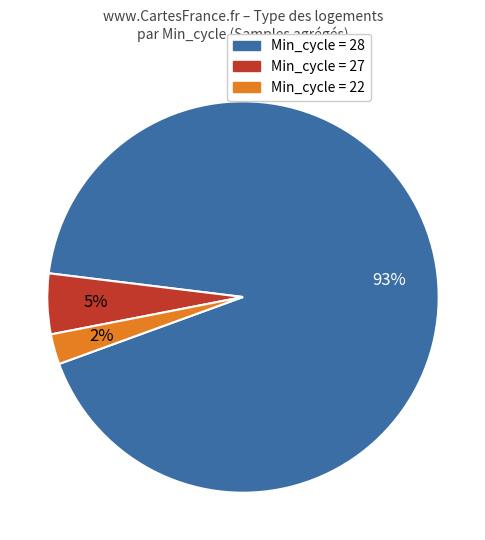

Does any single category account for the majority?

Yes